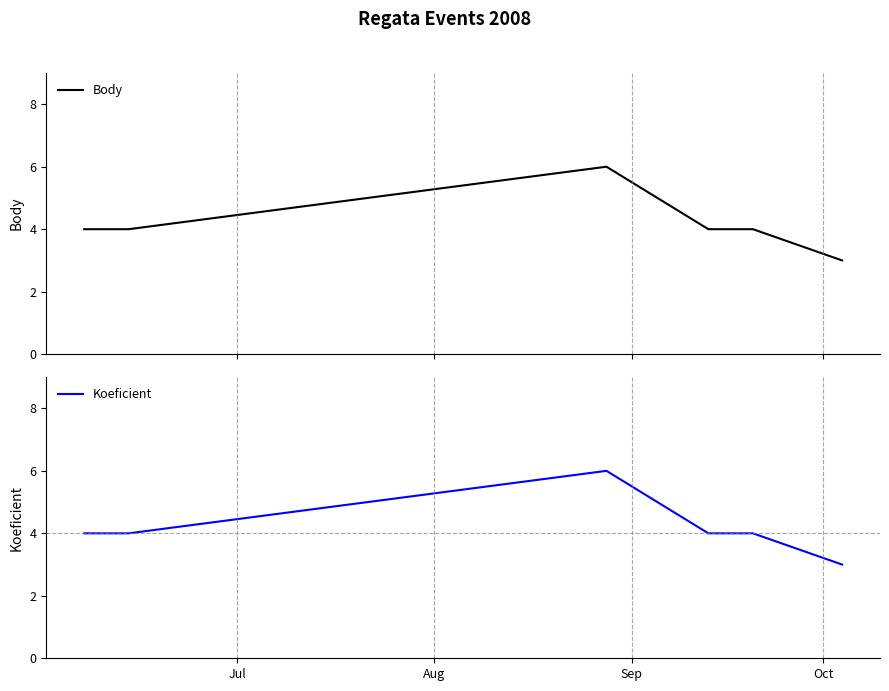

True or false: Koeficient and Body cross at least once.

False